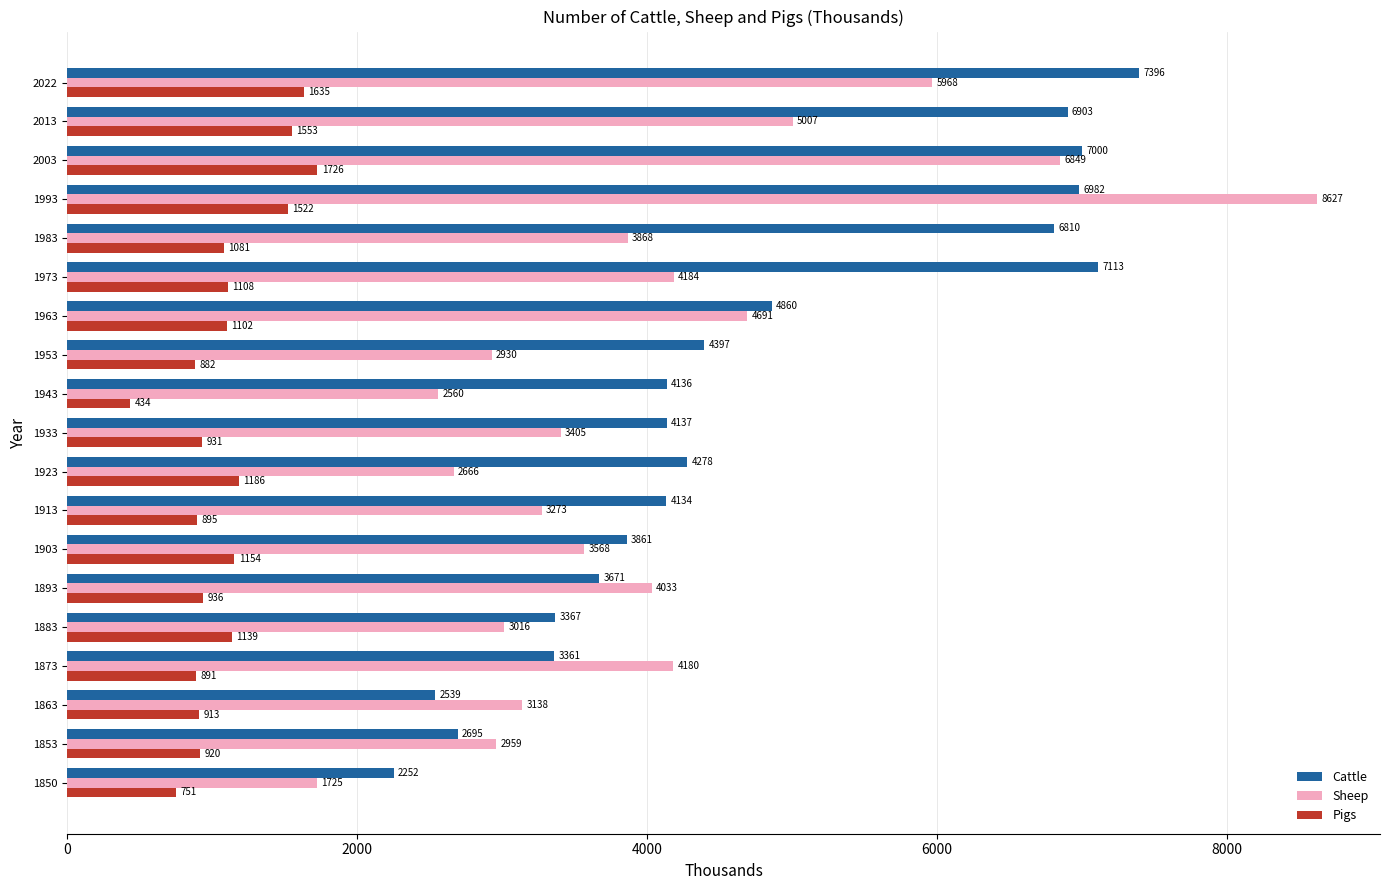

True or false: Cattle has a value of 1512 at 1953.

False